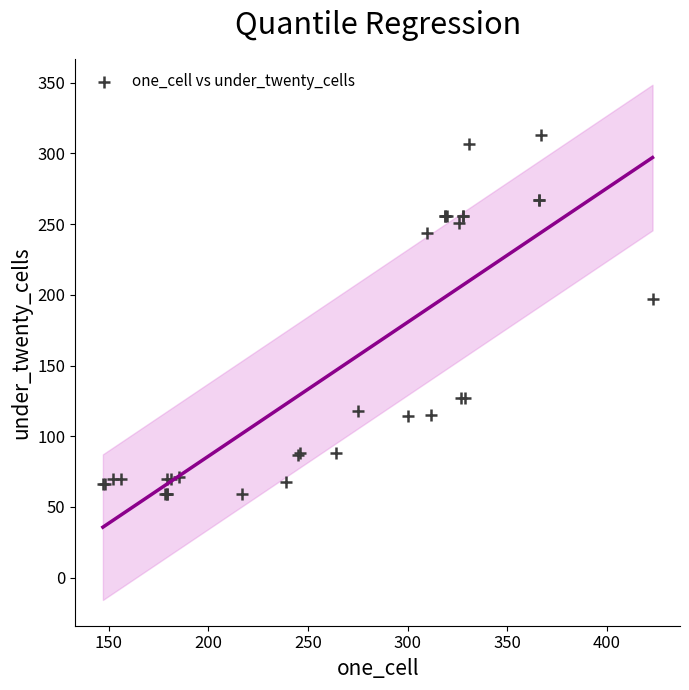

What Y value in the scatter plot is closest to 186?

197